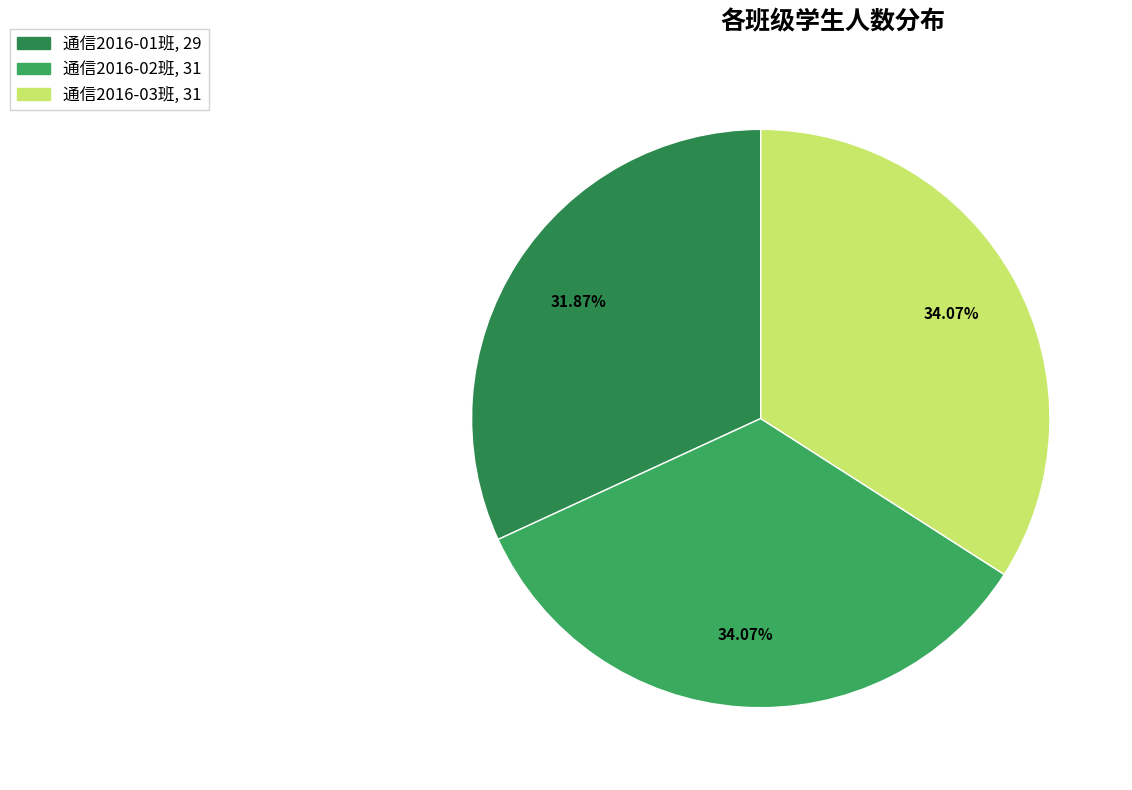

Is there a majority slice in this chart?

No